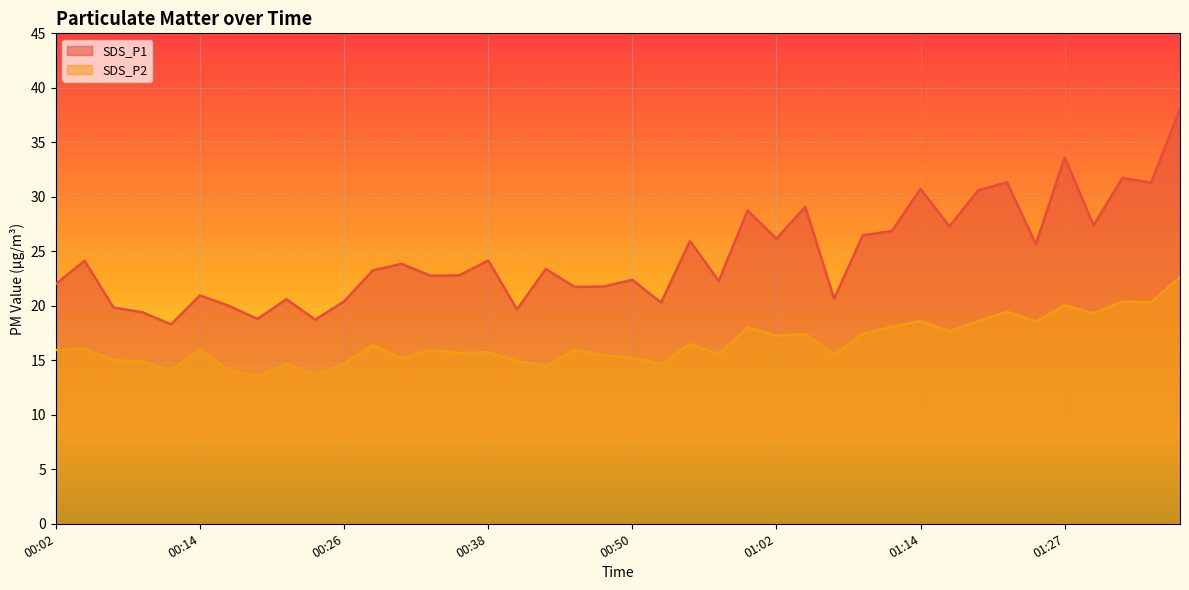

Which label corresponds to the smallest value in the chart?

00:19